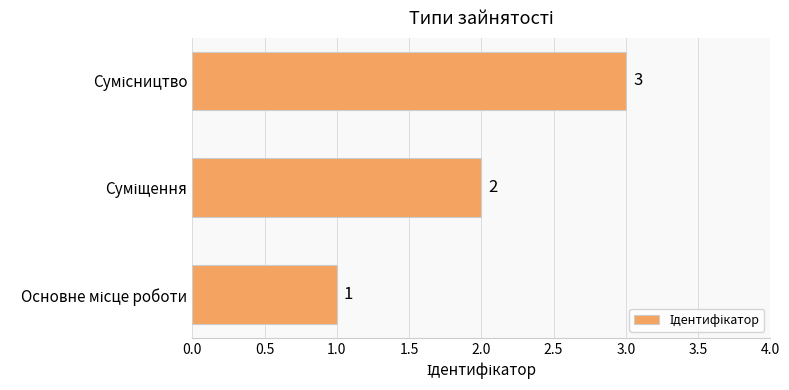

How many bars are there in total?

3